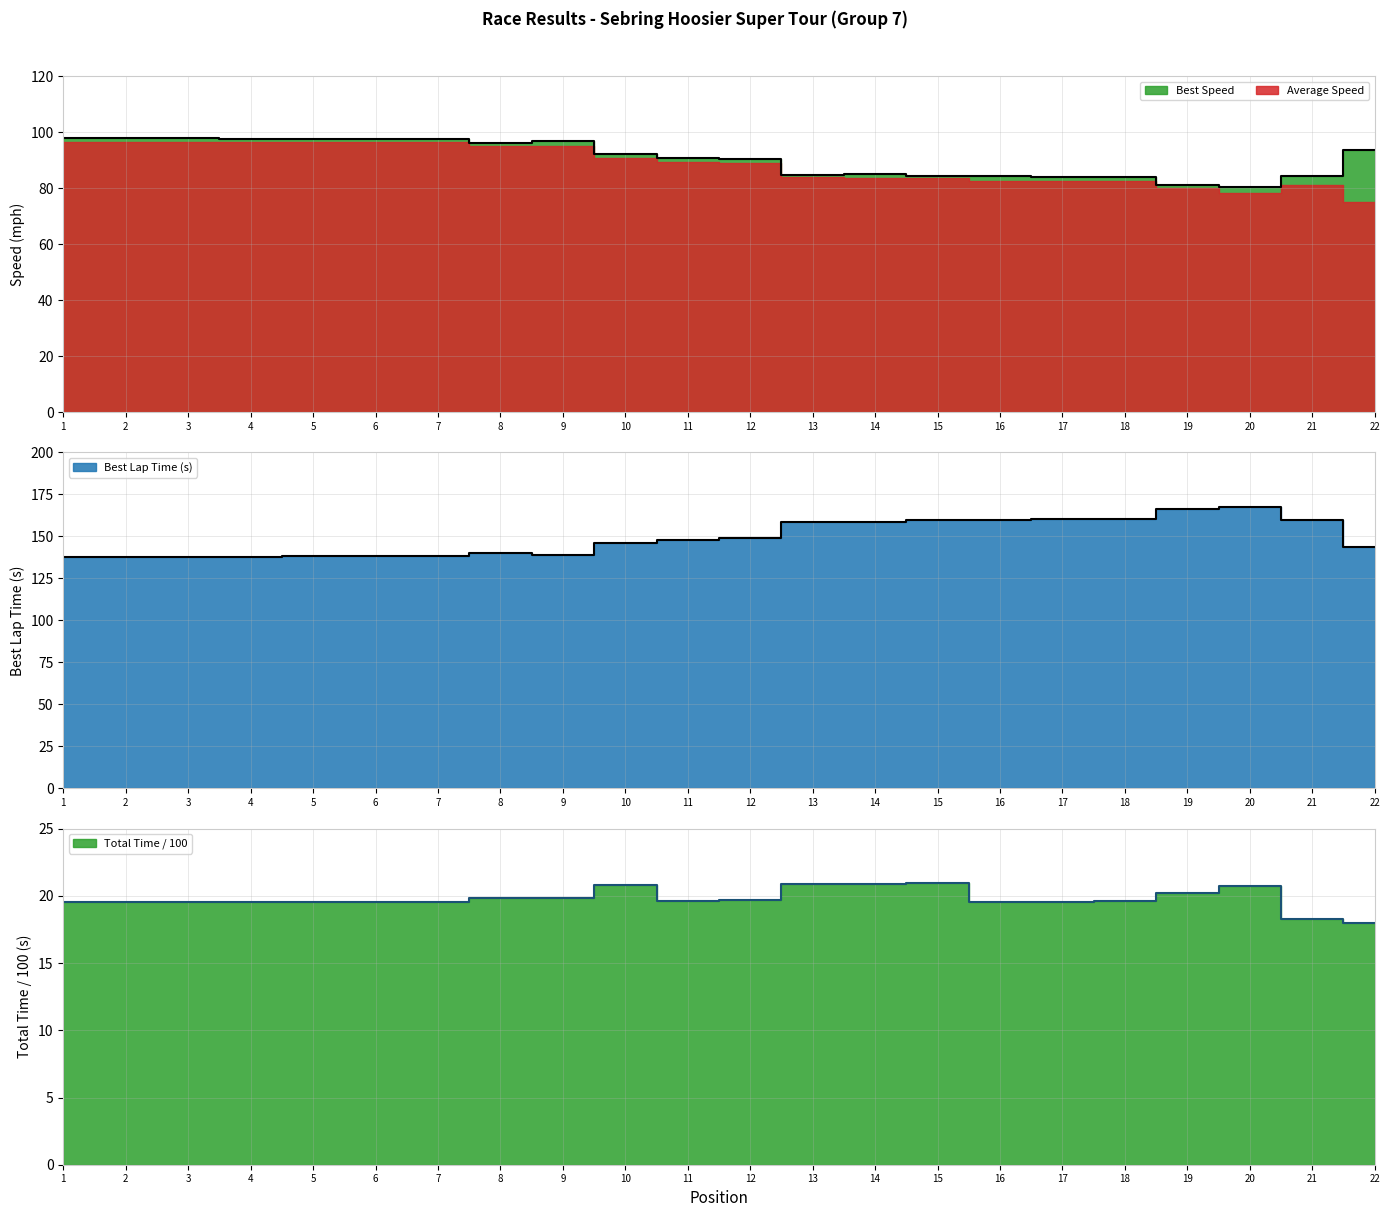

Is the value of Best Lap time at 3 greater than the value of Best Speed at 16?

Yes